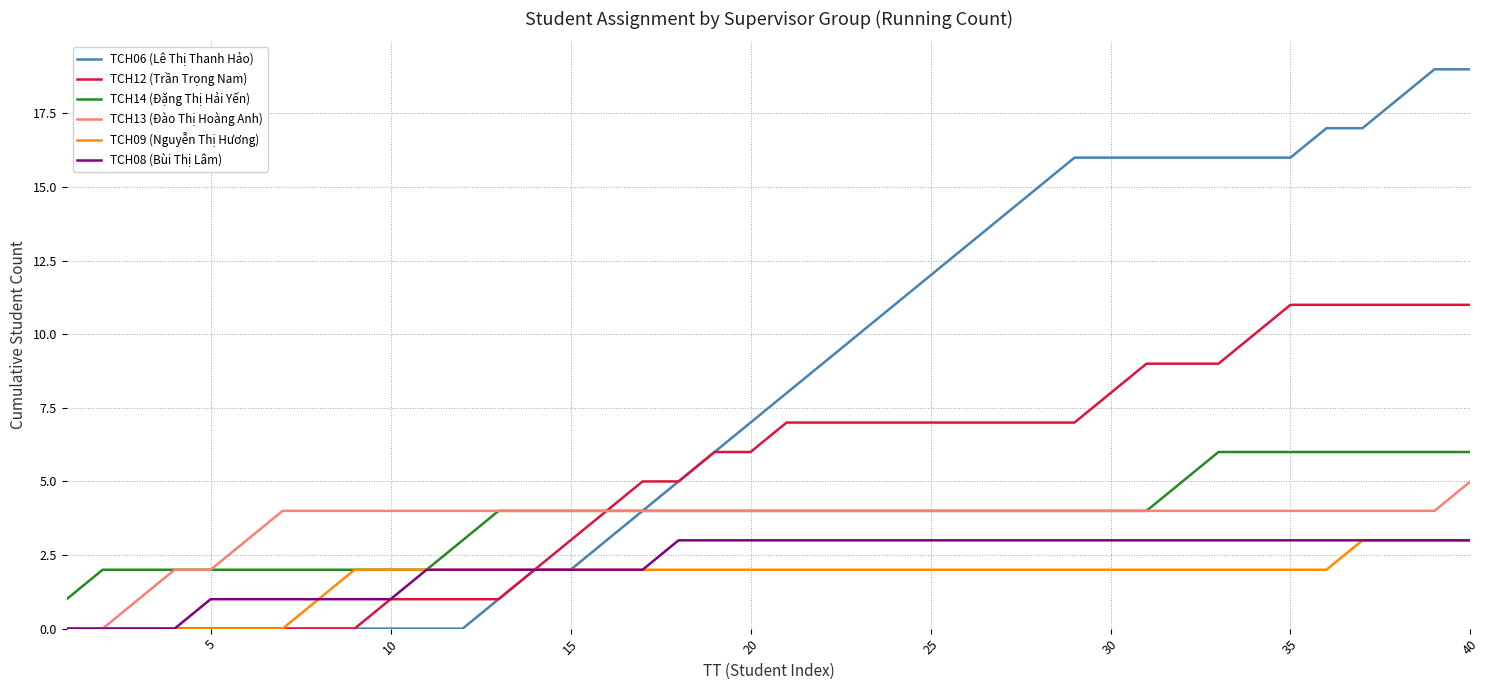

What is the maximum value shown in the chart?

19